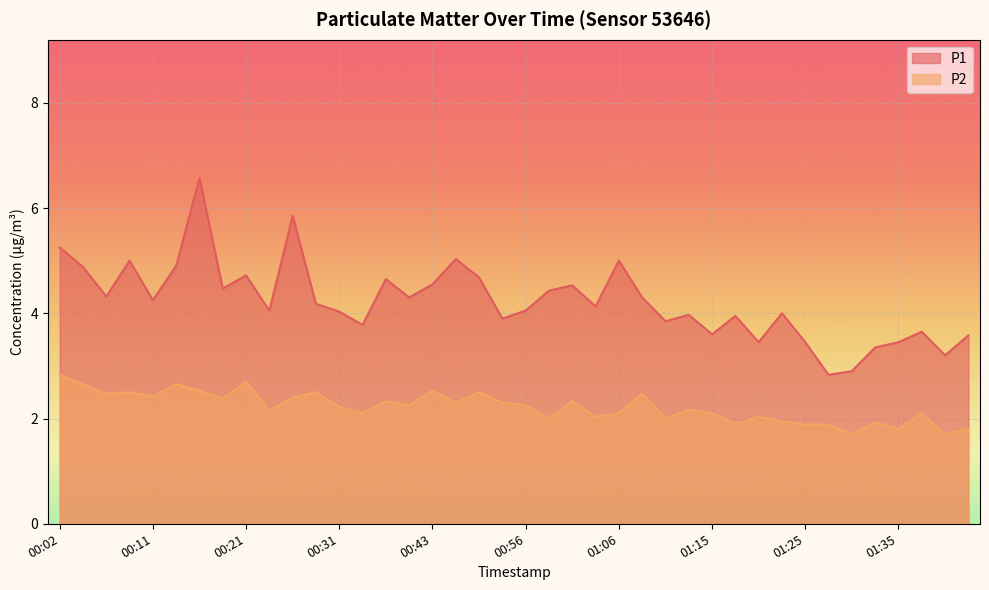

At how many categories does at least one series exceed 4?

24